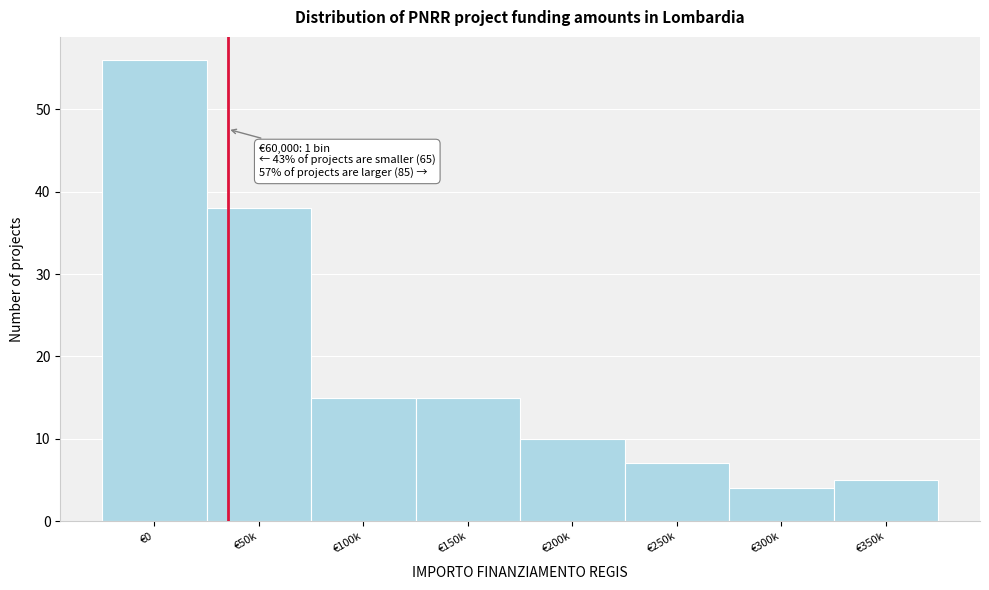

Reading left to right, list all the values displayed in this chart.

56	38	15	15	10	7	4	5